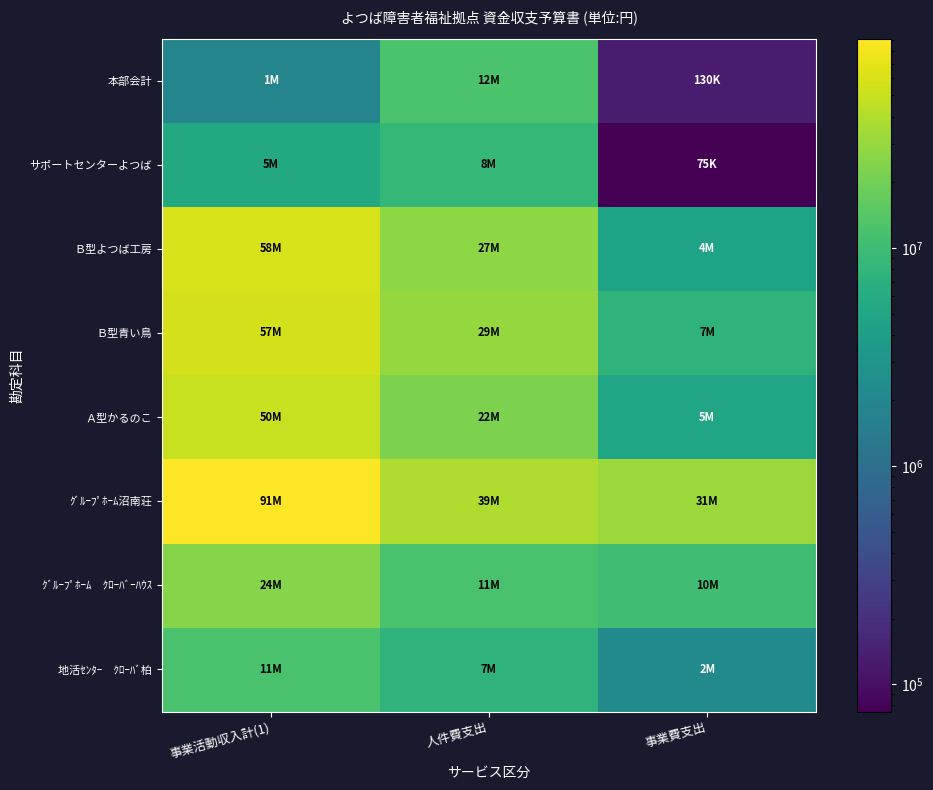

What is the total value across all series at 人件費支出?

158682000